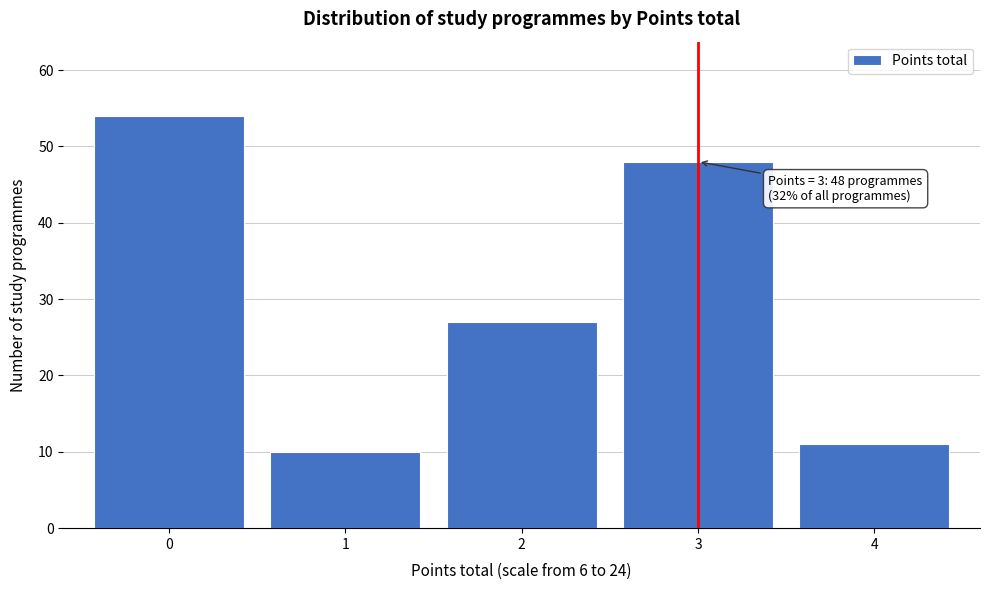

Reading right to left, transcribe all the data shown in this chart.

11	48	27	10	54